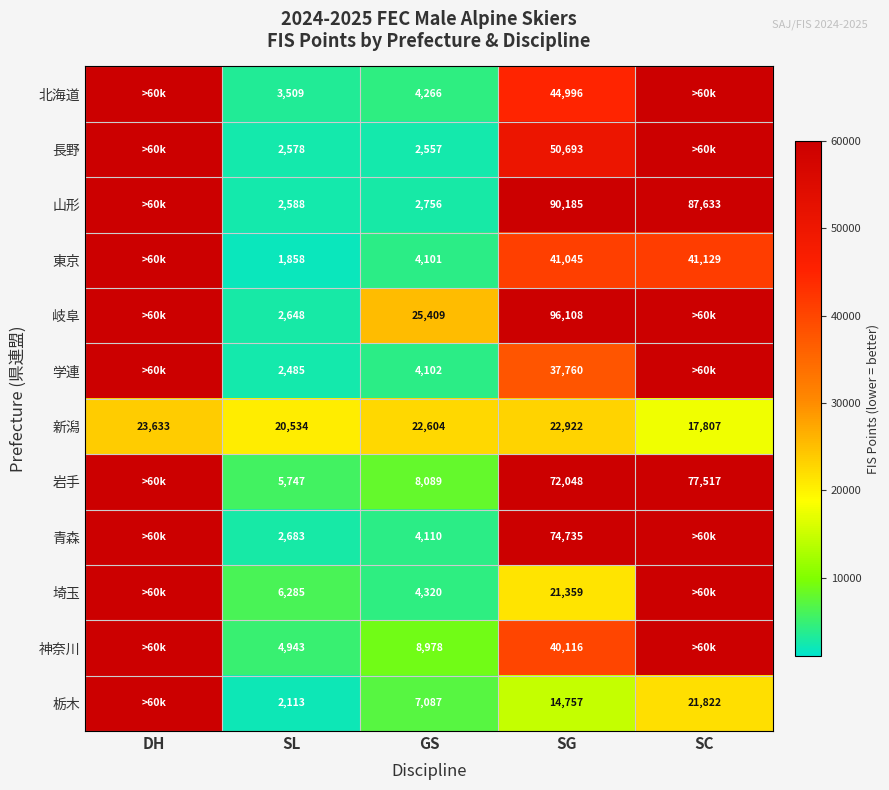

What is the difference between the 岩手 values at SL and SC?

71770